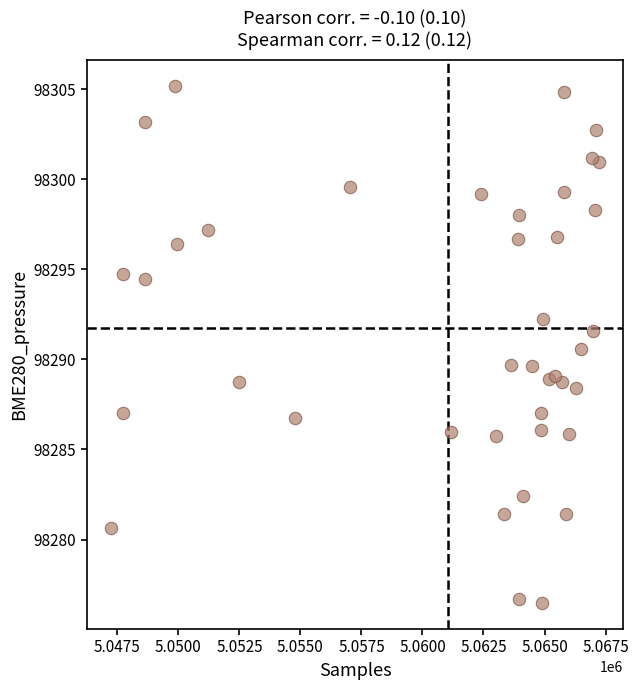

What is the range of Y values (max minus min)?

28.7